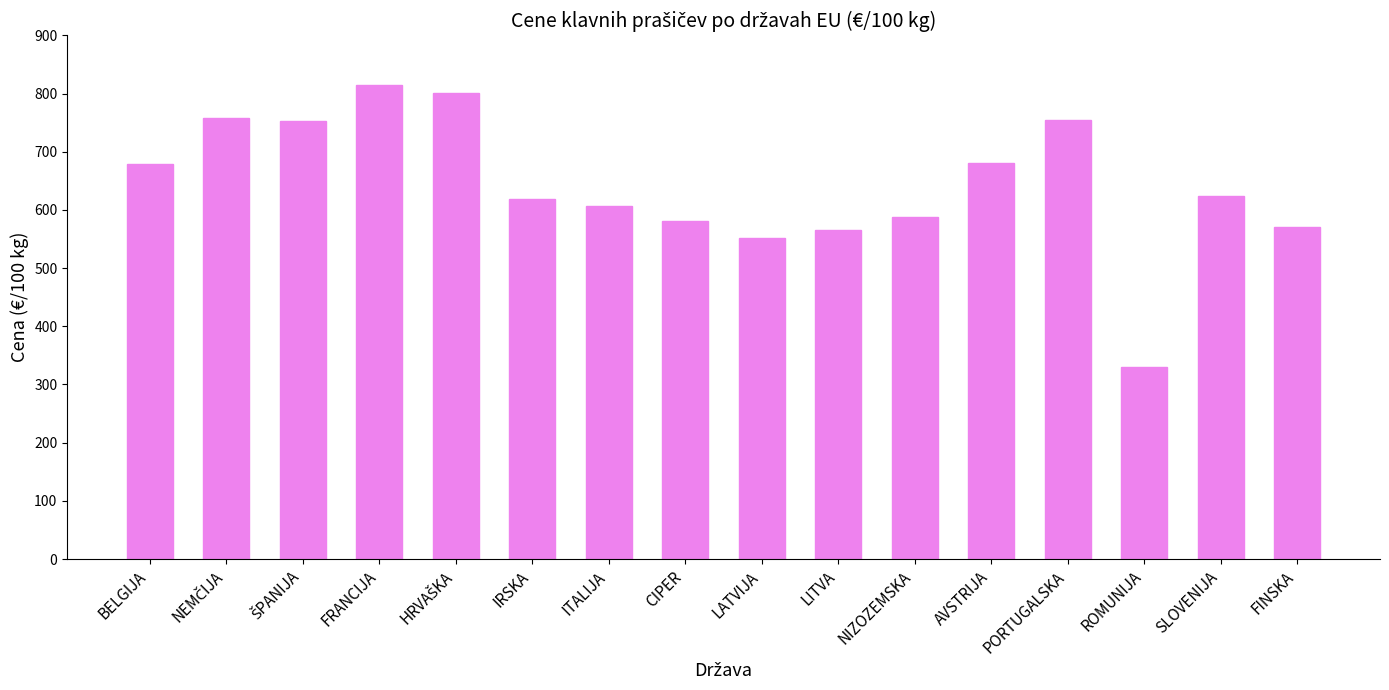

Where does the data first go above 623?

BELGIJA